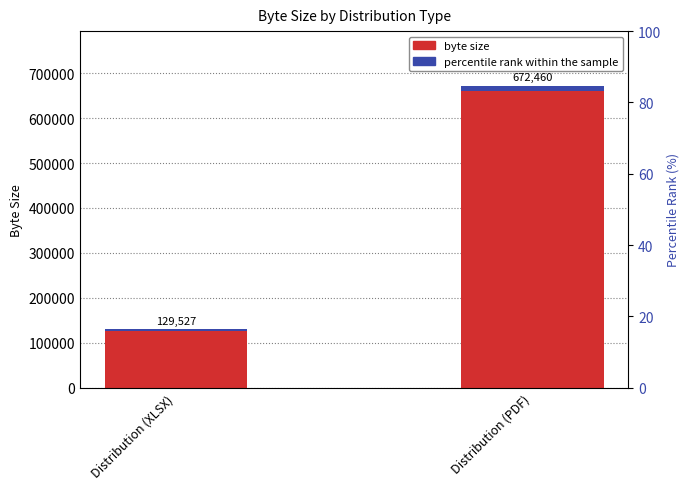

What is the label of the 2nd bar from the right?

Distribution (XLSX)